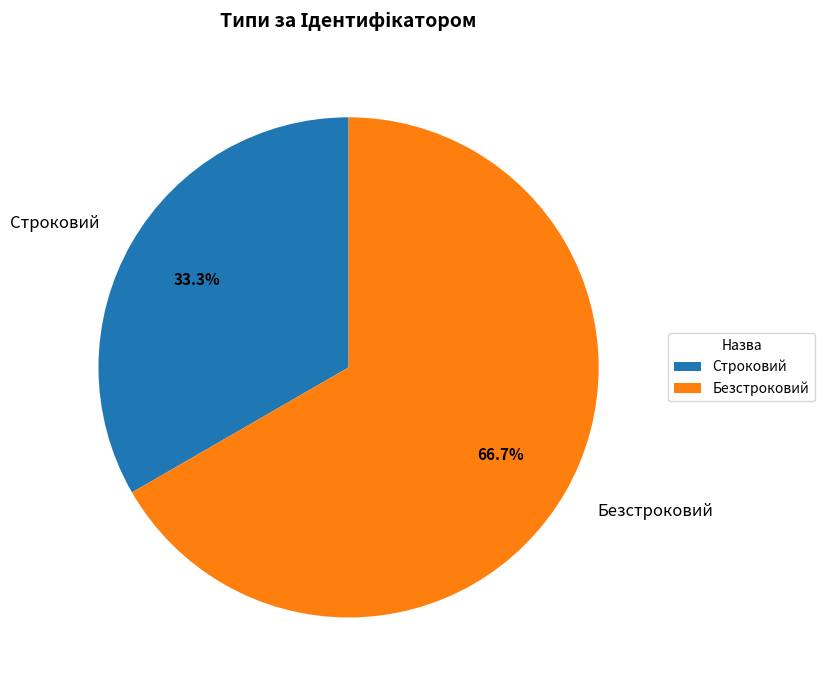

Does Строковий account for over 50% of the chart?

No